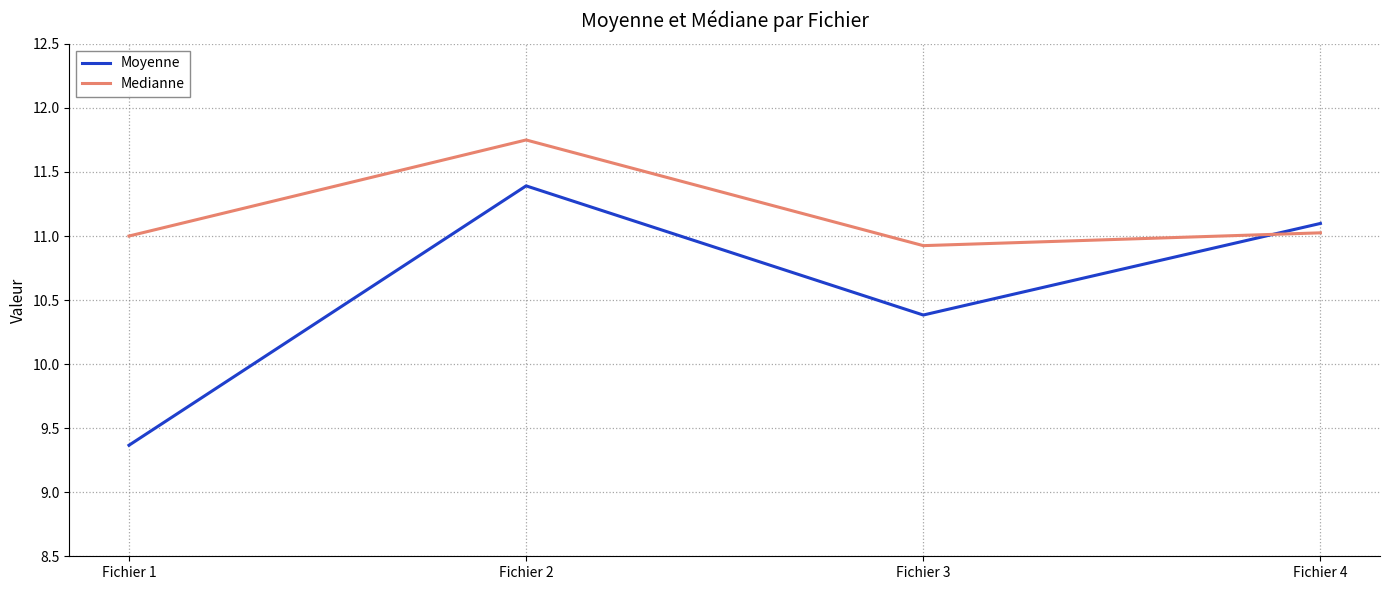

What is the smallest value displayed?

9.4